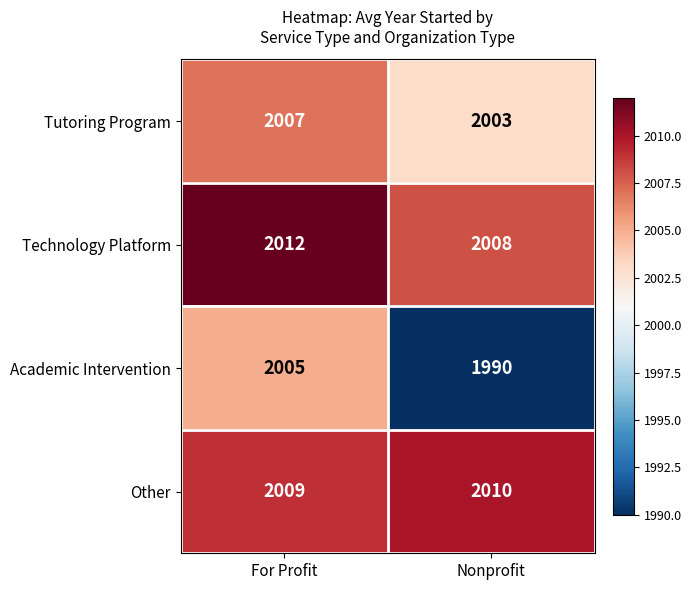

What is the sum of the Academic Intervention values at For Profit and Nonprofit?

3995